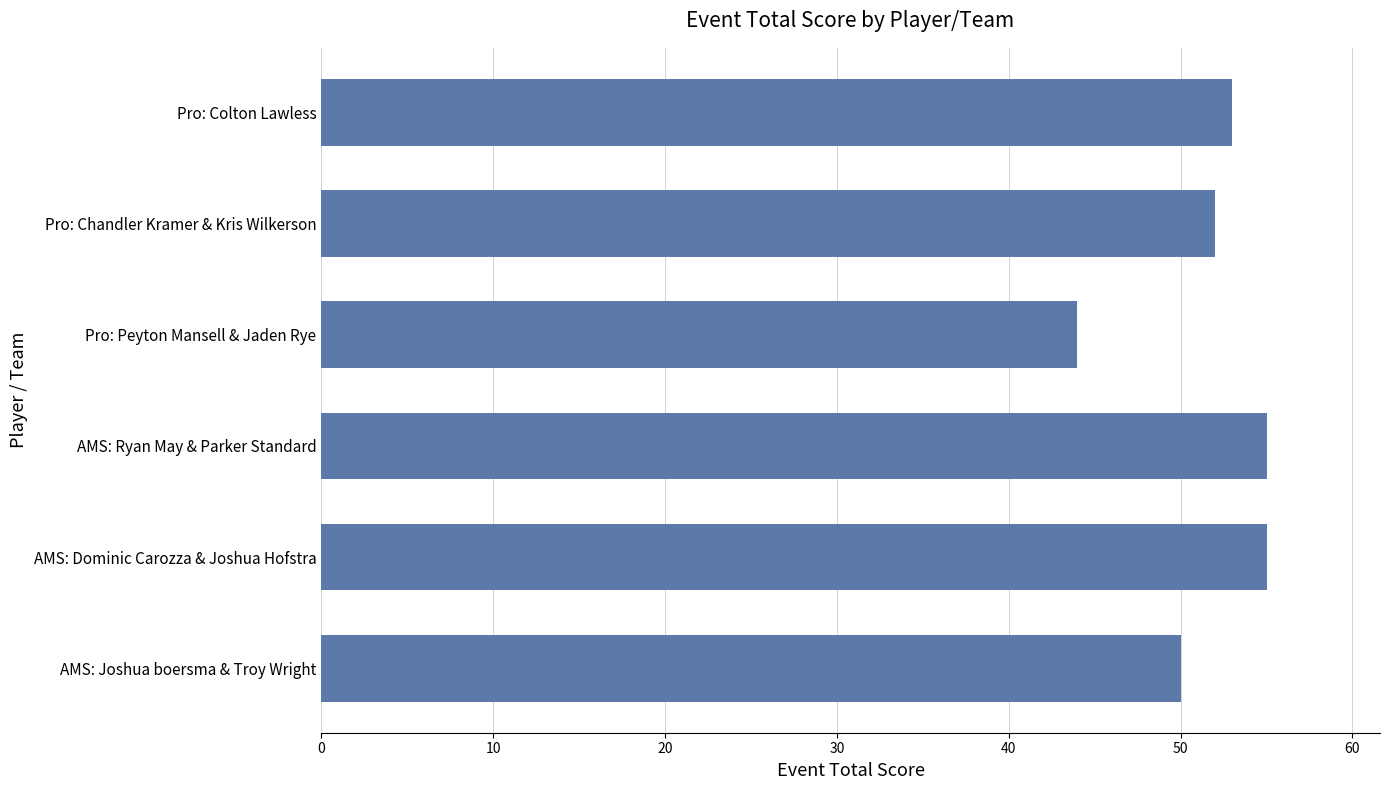

What is the difference between the second highest and minimum values?

11